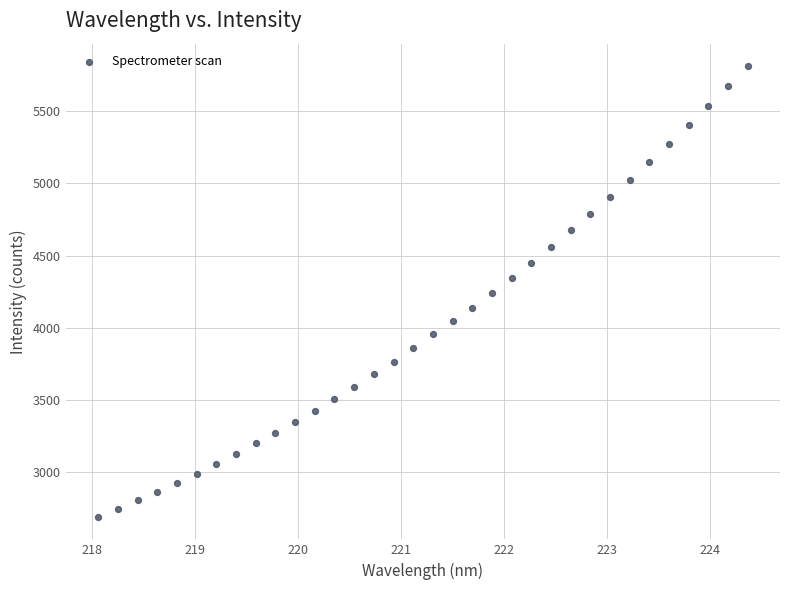

What is the range of X values (max minus min)?

6.3